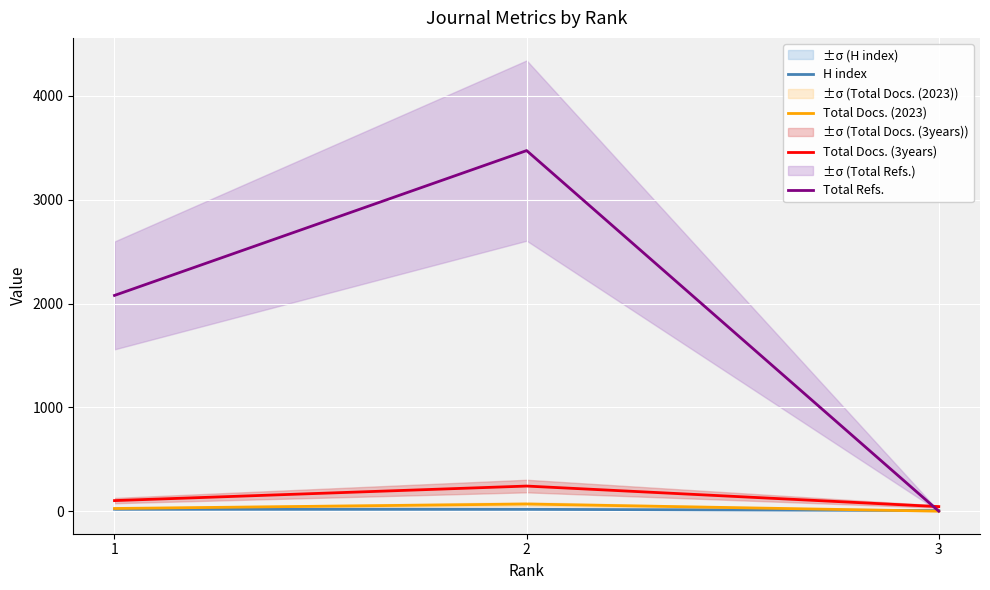

What is the maximum value for Total Refs.?

3473